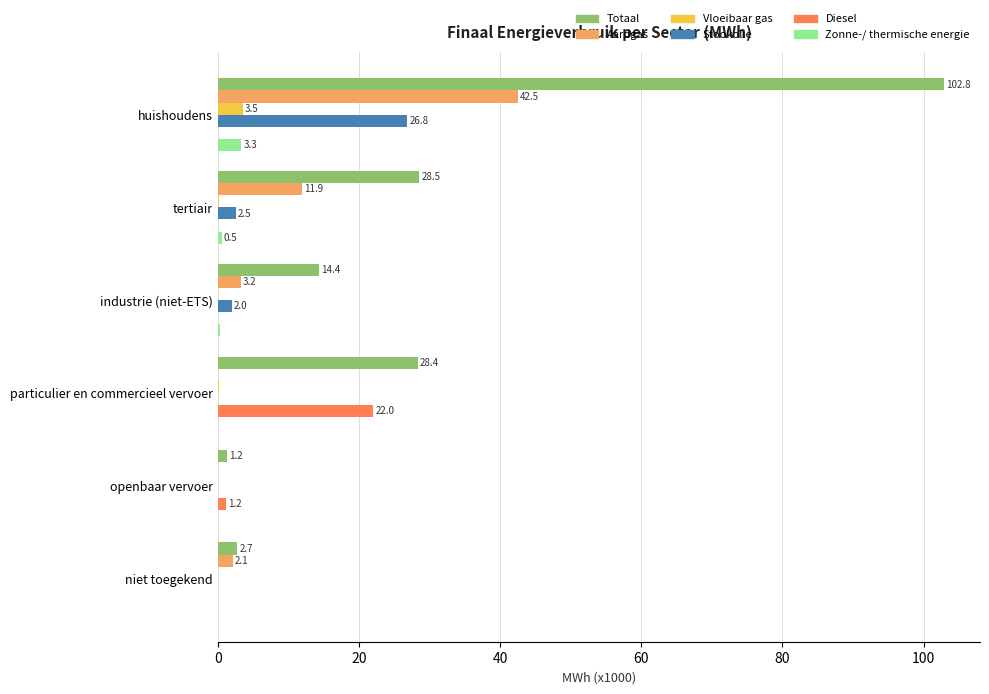

What is the sum of the Stookolie values at openbaar vervoer and huishoudens?

26.8